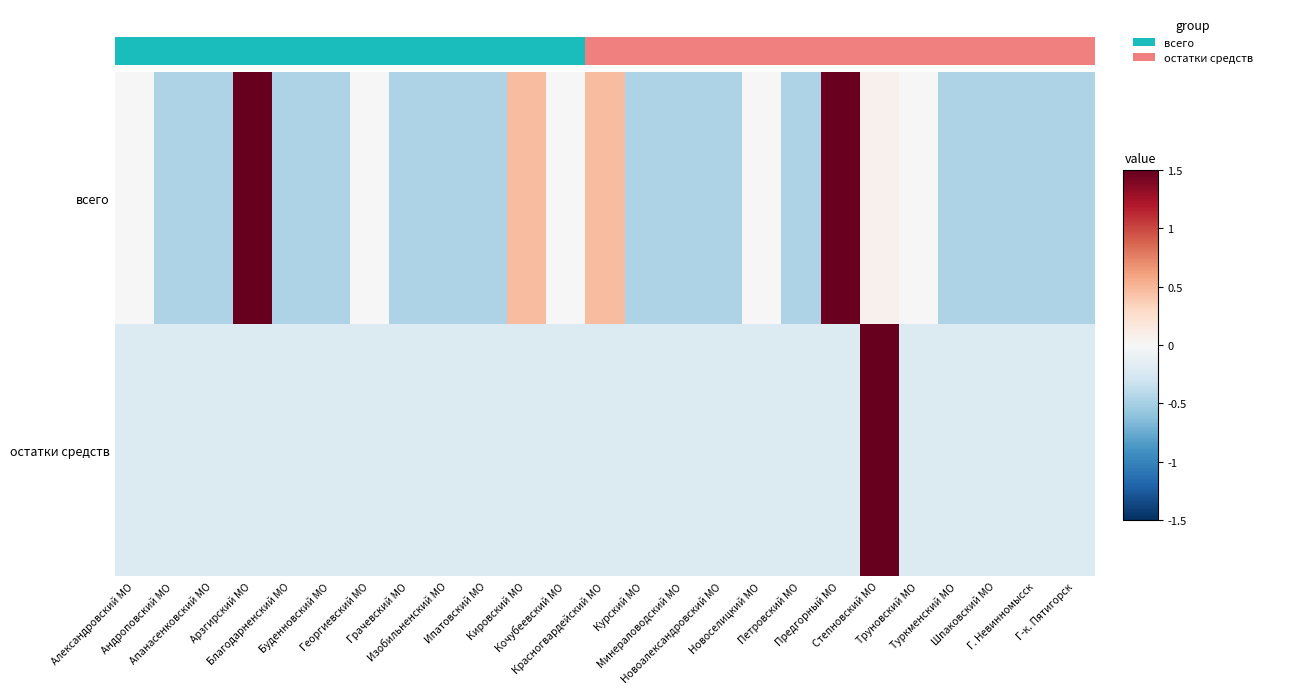

How many negative values does the всего series have?

15